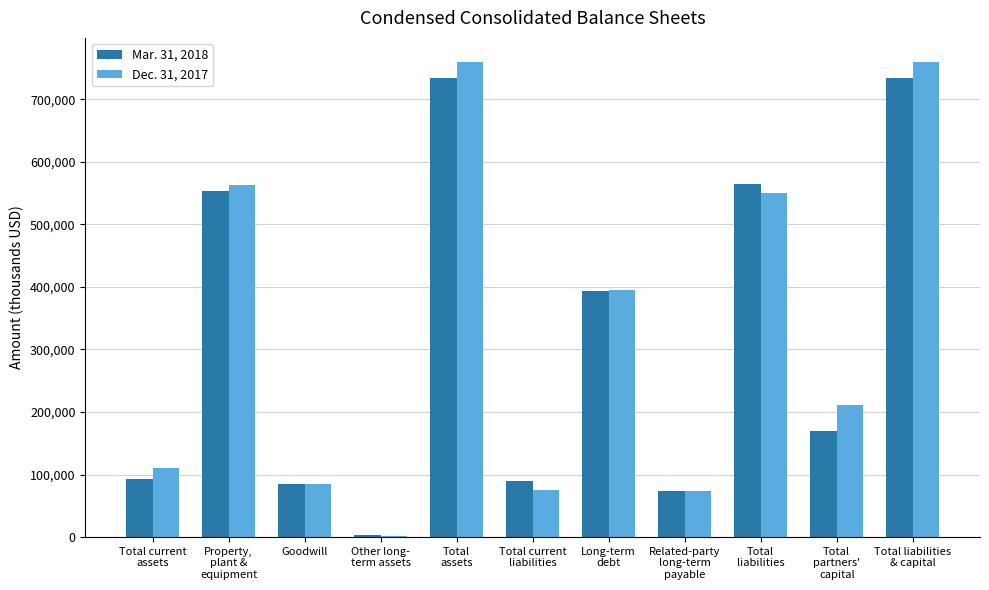

What is the greatest value displayed?

760111